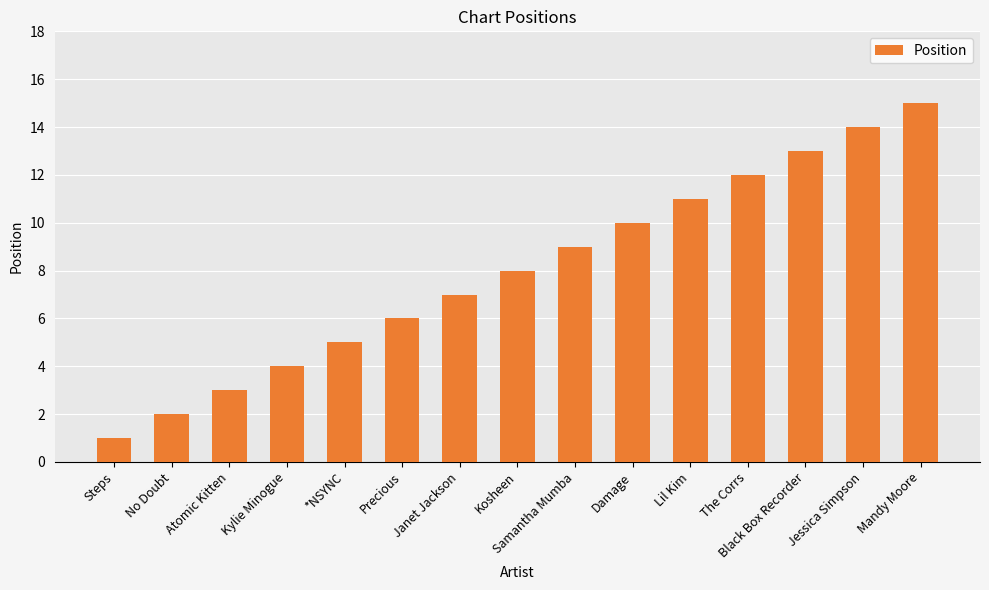

How many data points are less than 8?

7